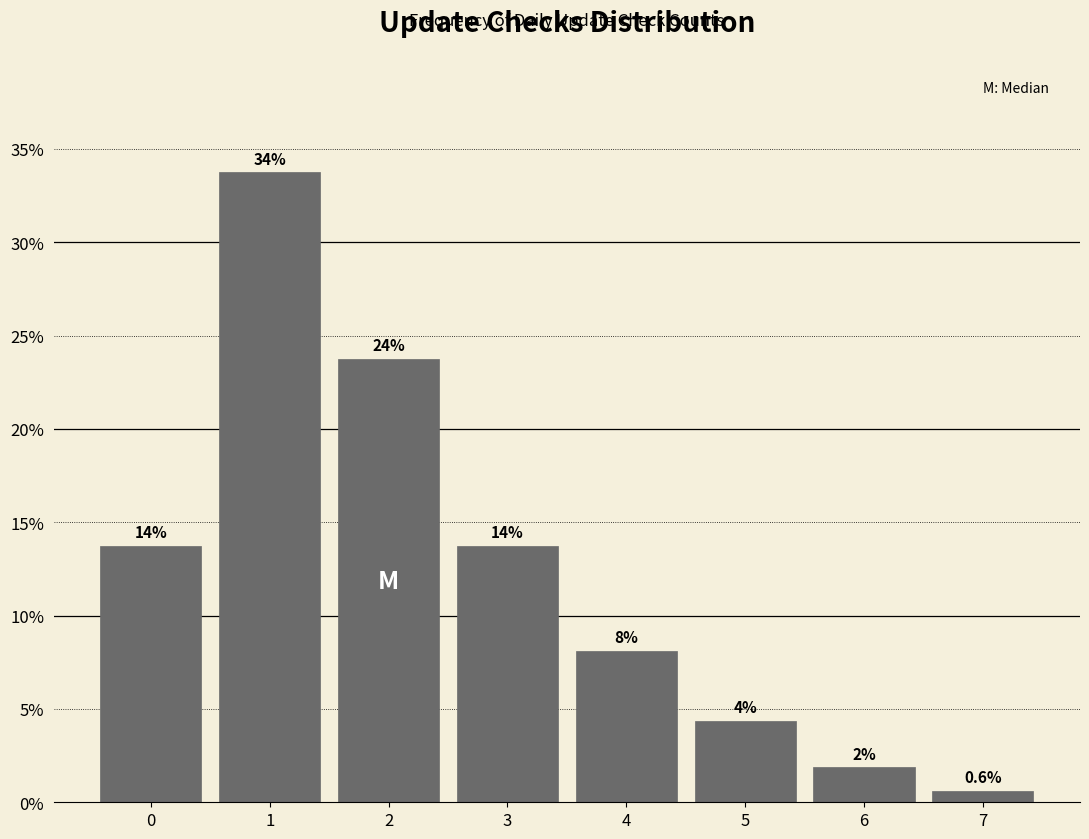

Are the bars horizontal?

No